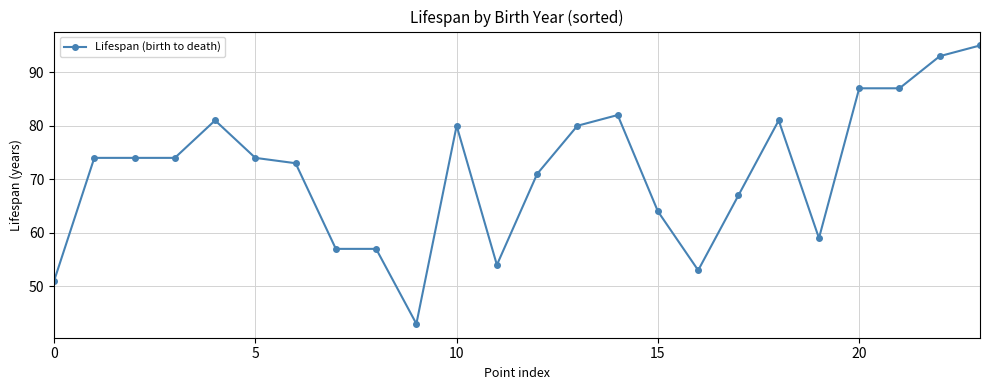

What is the average value?

71